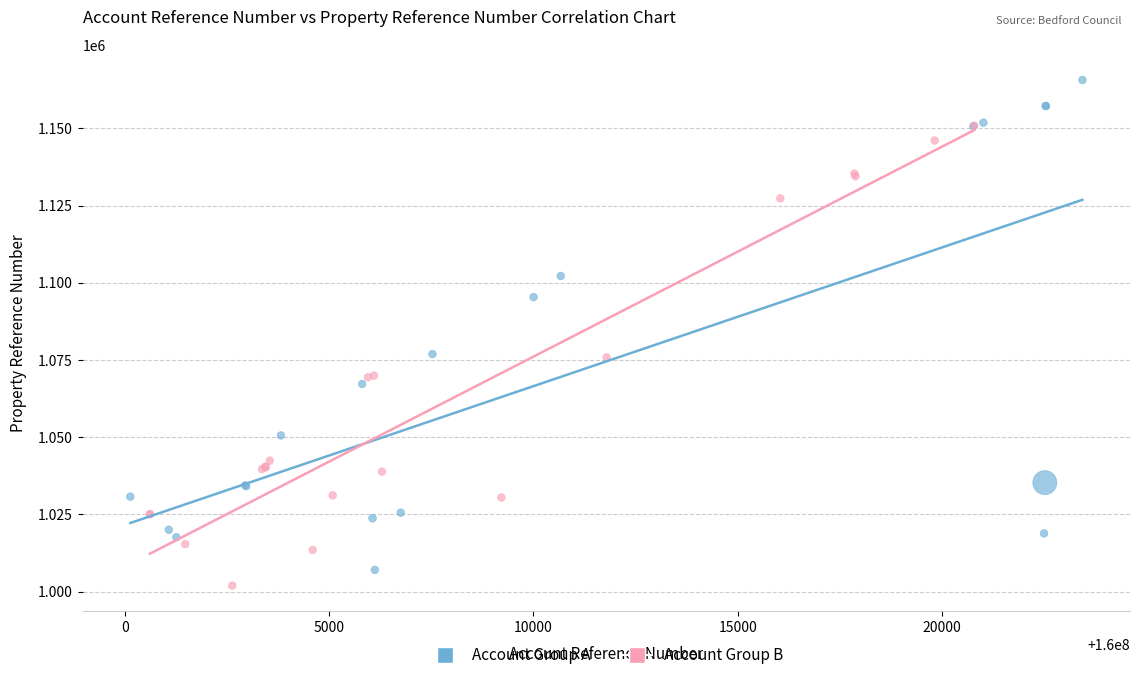

Which series reaches the maximum Y coordinate?

Account Group A